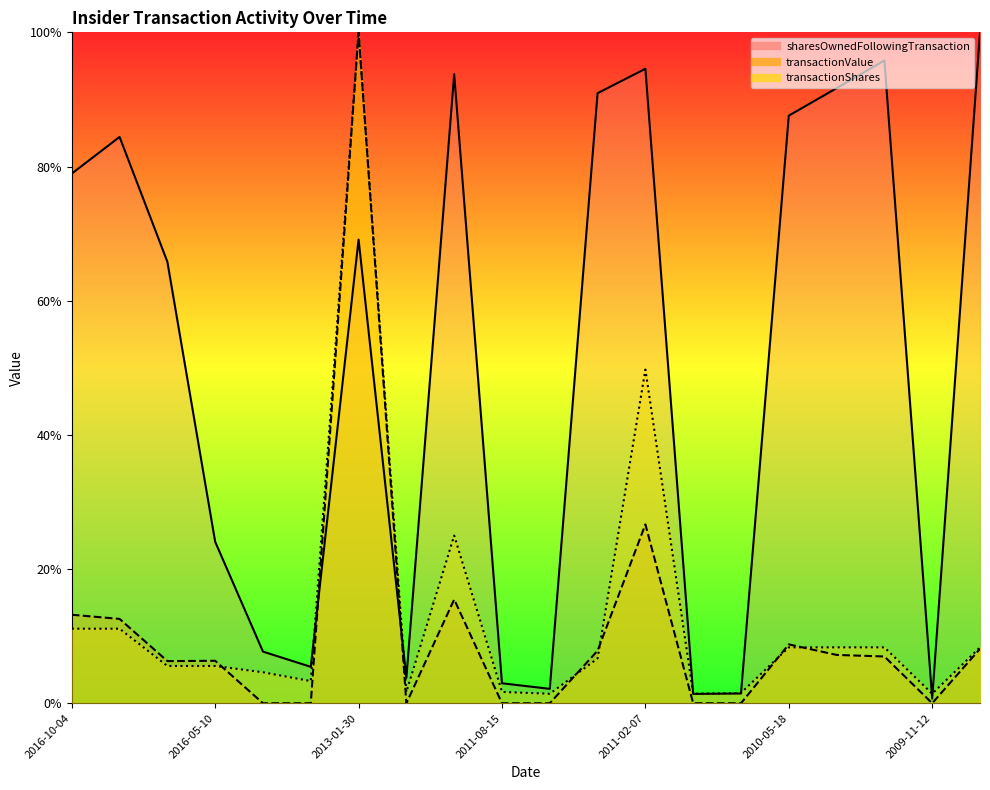

What is the difference between the highest and lowest values at 2009-08-19?

0.9